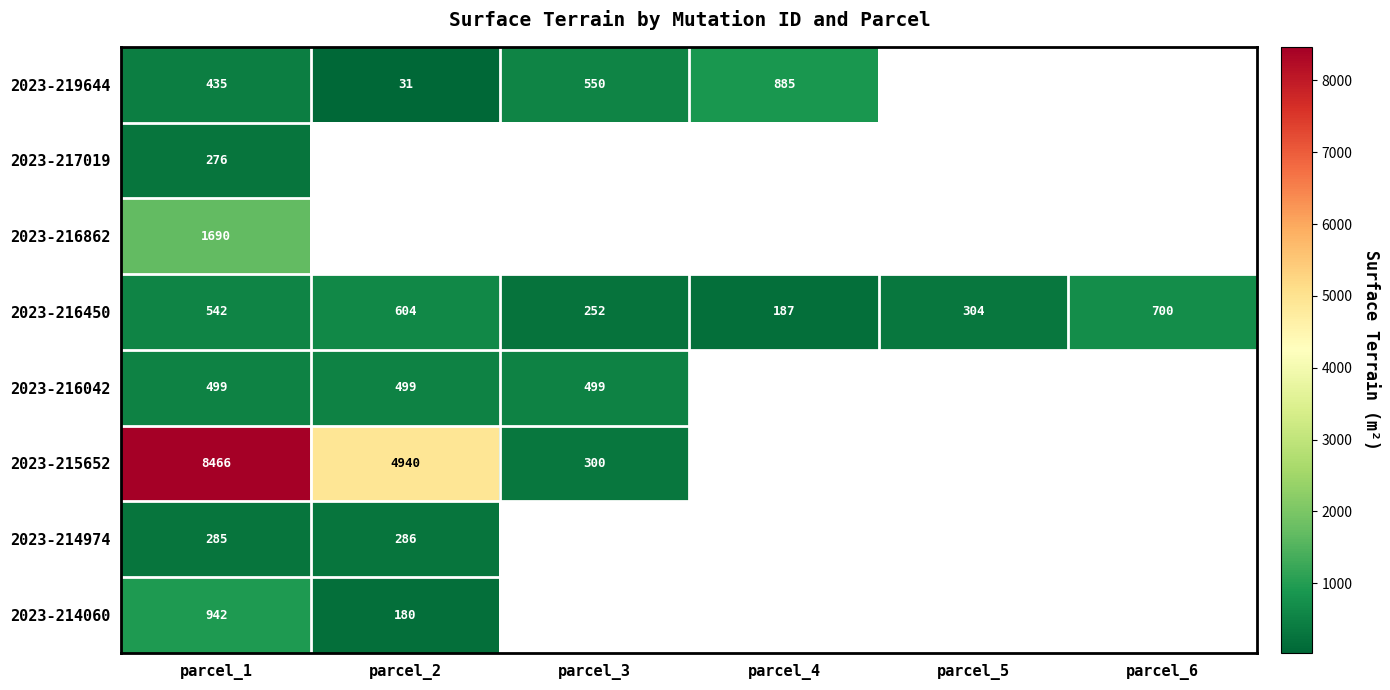

The 2023-214060 series shows 106.9 at parcel_2. True or false?

False